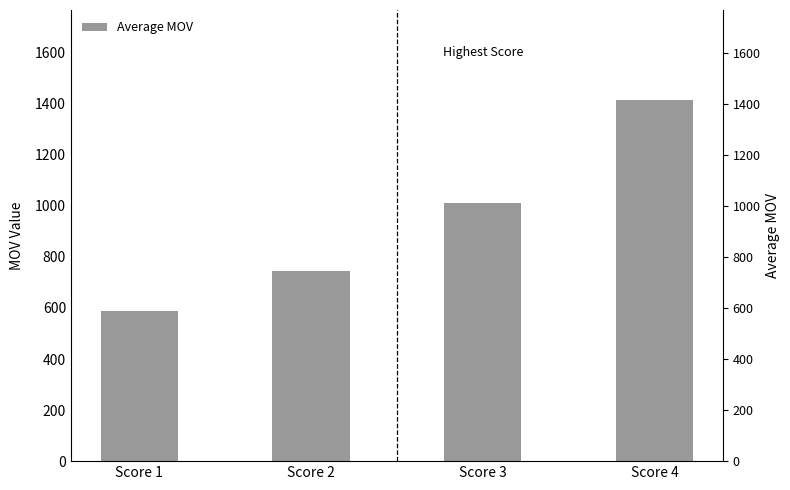

List the labels in order of value, largest first.

Score 4, Score 3, Score 2, Score 1